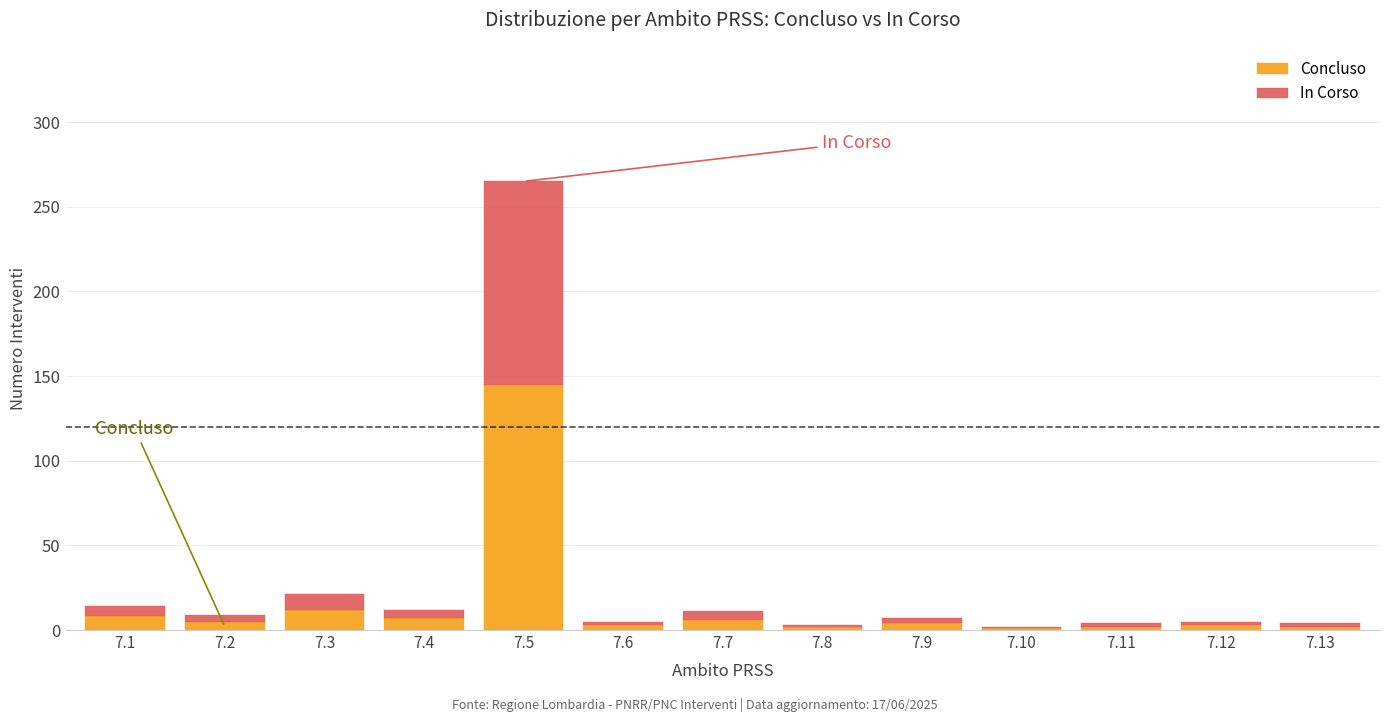

What is the maximum value for Concluso?

145